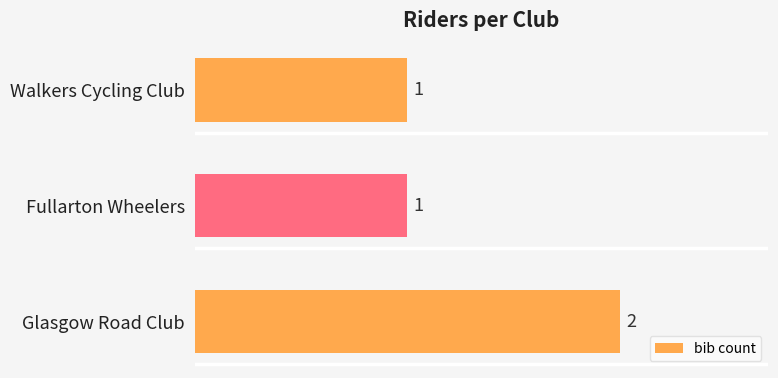

Reading bottom to top, list all the values displayed in this chart.

Glasgow Road Club=2	Fullarton Wheelers=1	Walkers Cycling Club=1